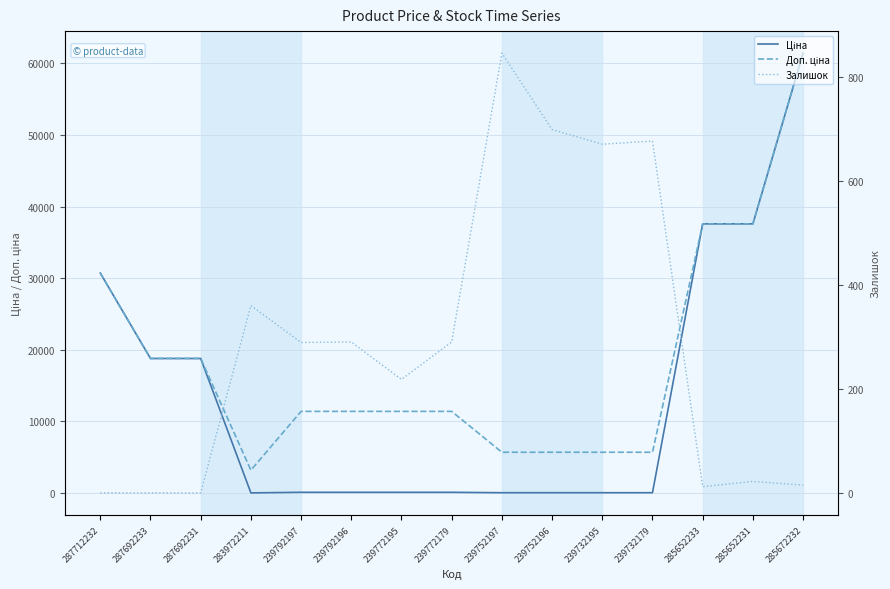

What is the average value of the Залишок series?

292.3